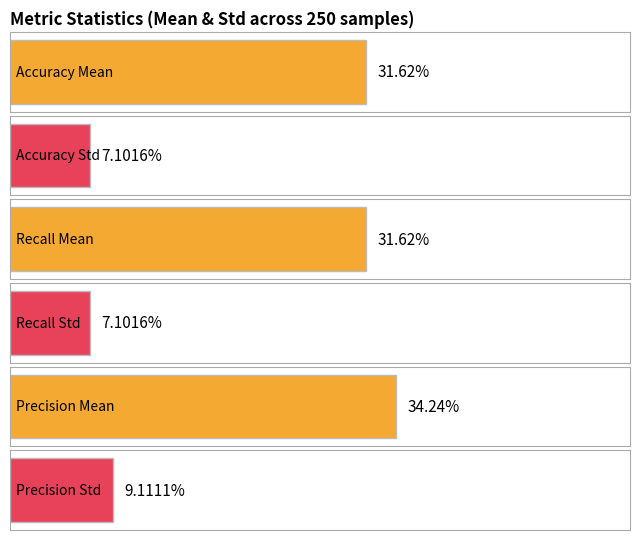

Rank the series by their maximum value, from highest to lowest.

Mean, Std